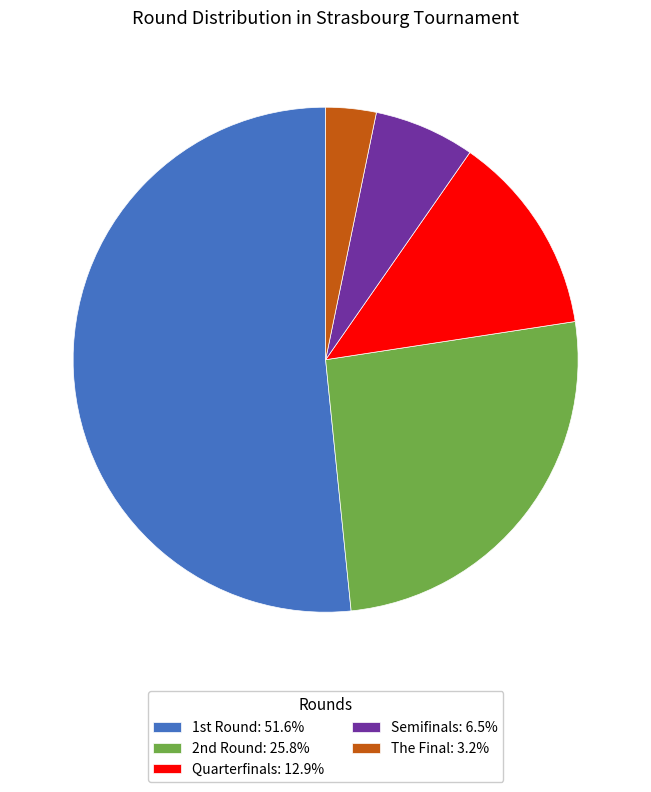

The Quarterfinals slice represents 13% of the pie. True or false?

True